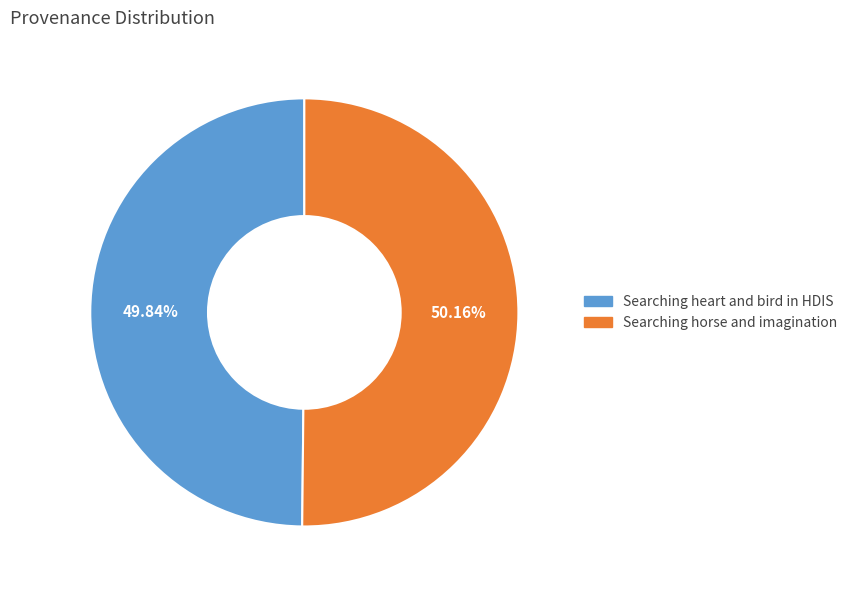

What is the ratio of the value at Searching horse and imagination to the value at Searching heart and bird in HDIS?

1.0